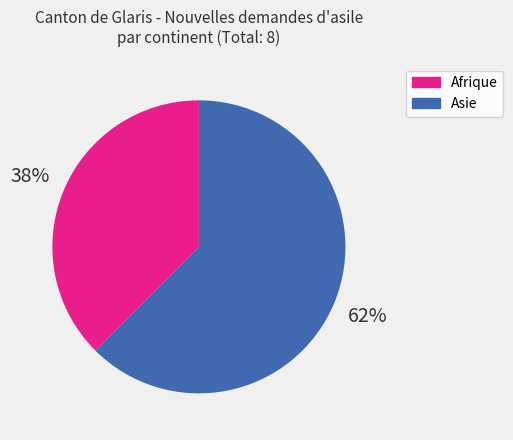

What is the smallest slice in the pie chart?

Afrique